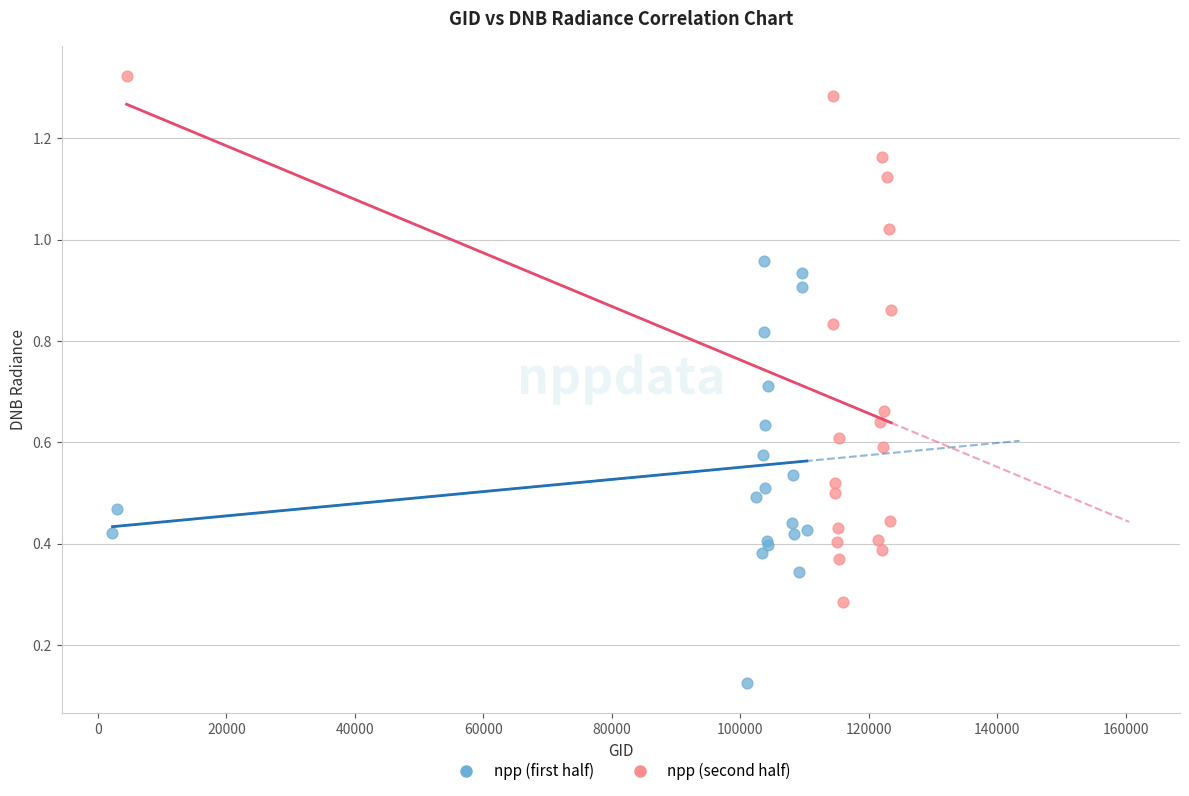

Which series reaches the minimum Y coordinate?

npp (first half)